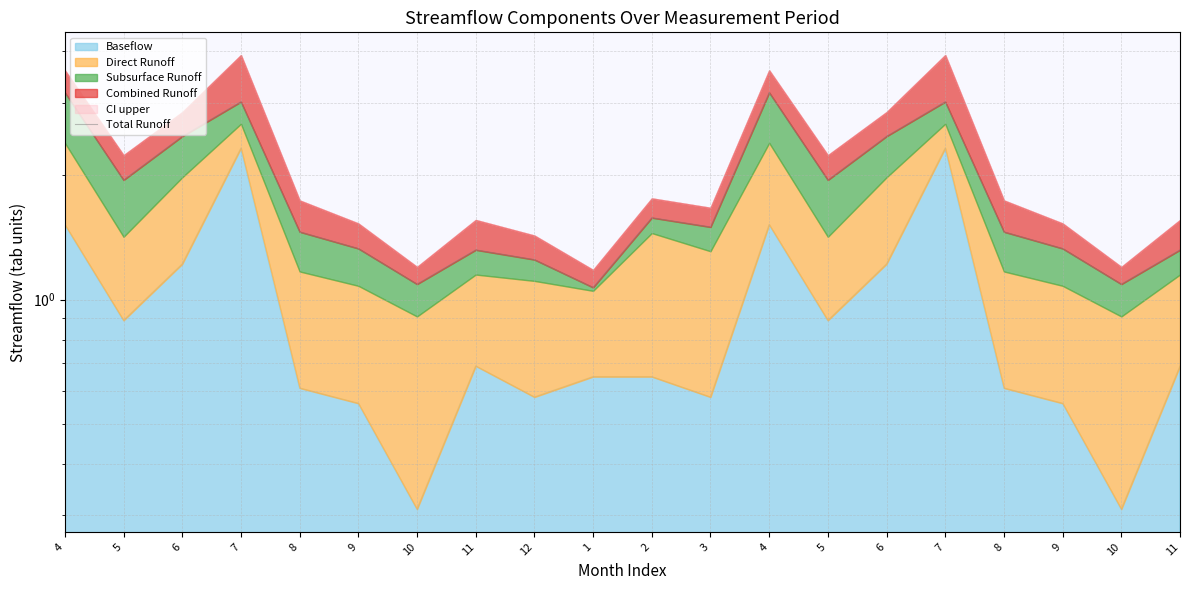

What is the value of the 8th point from the left?

1.3